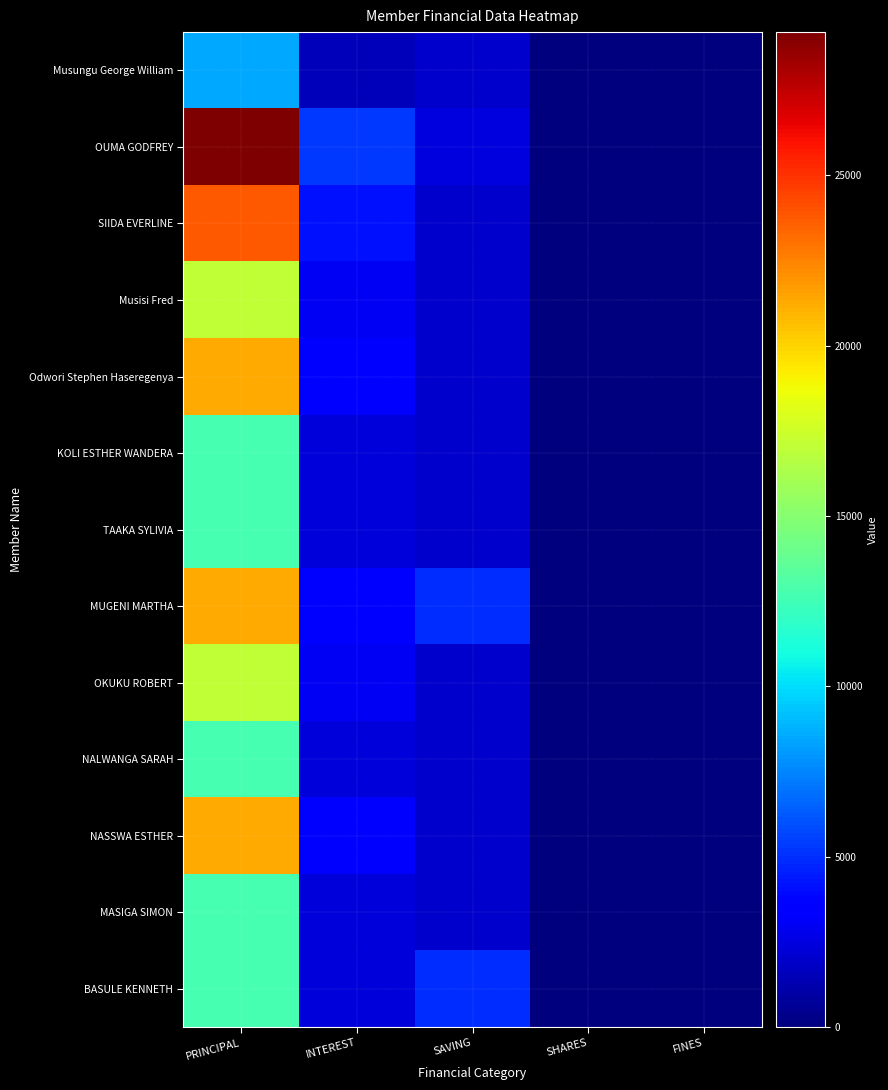

Between PRINCIPAL and SAVING, which series saw the biggest shift?

OUMA GODFREY